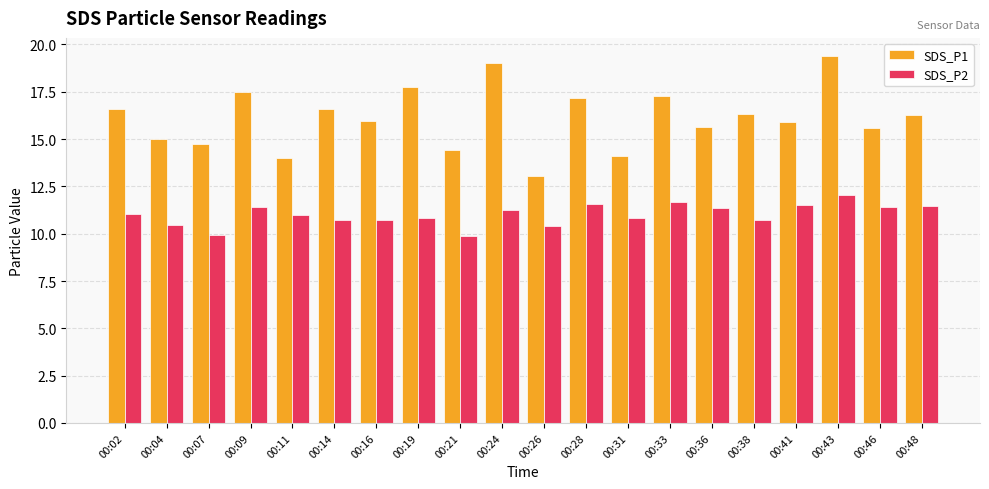

Count the number of data series in this chart.

2